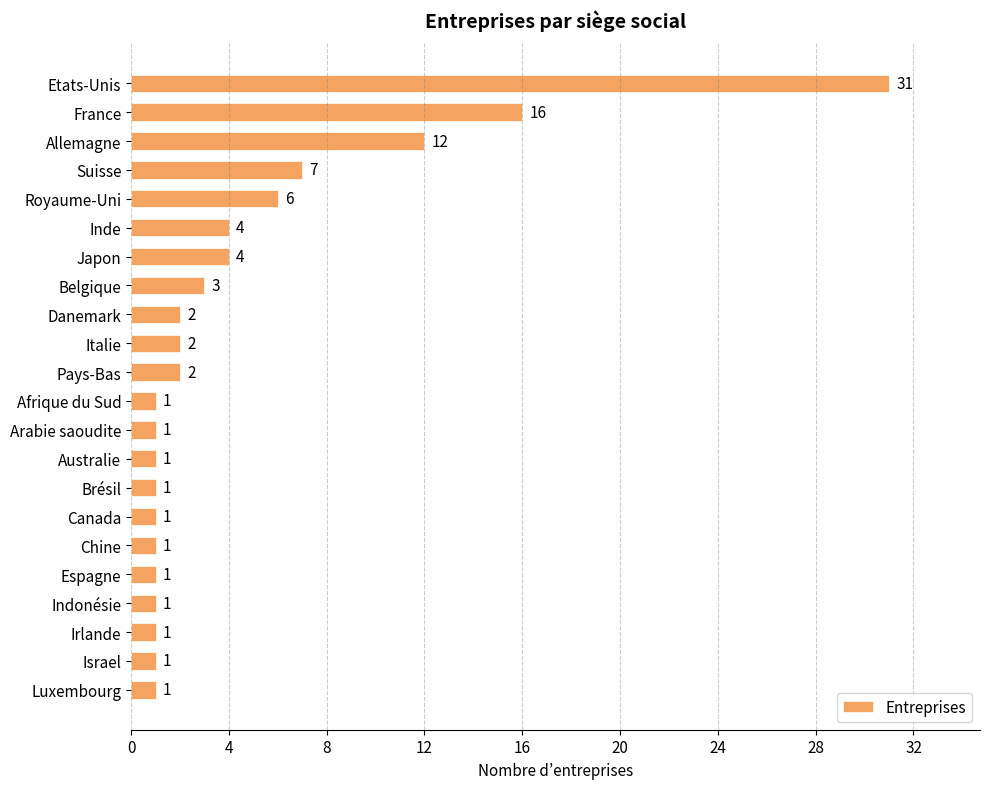

True or false: the data shows 2 at Pays-Bas.

True